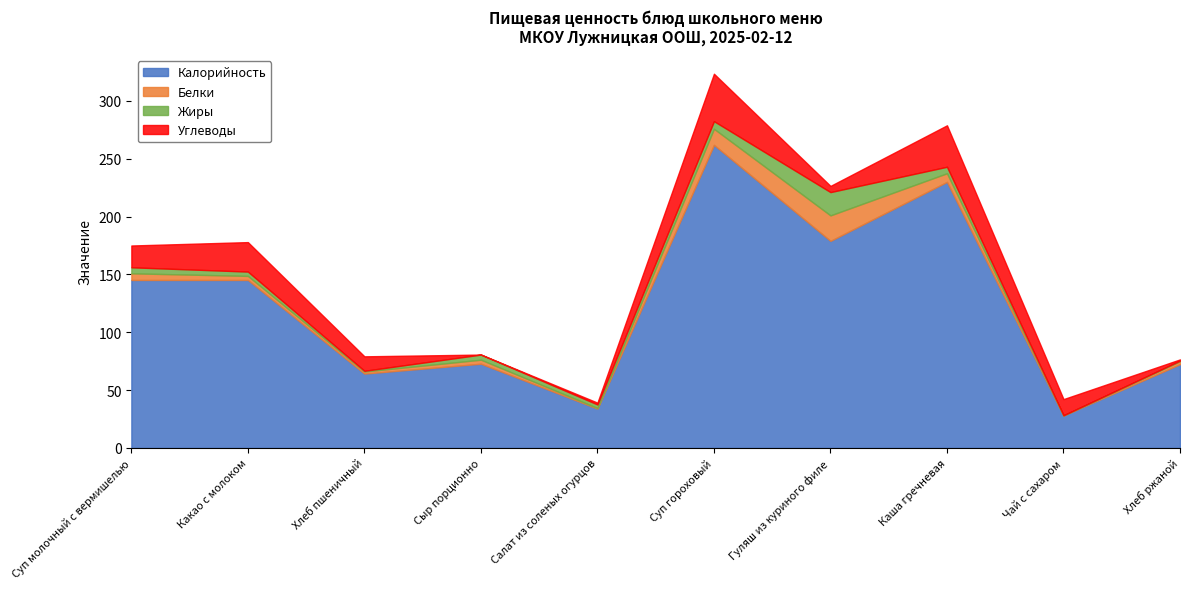

What is the maximum value for Жиры?

20.1